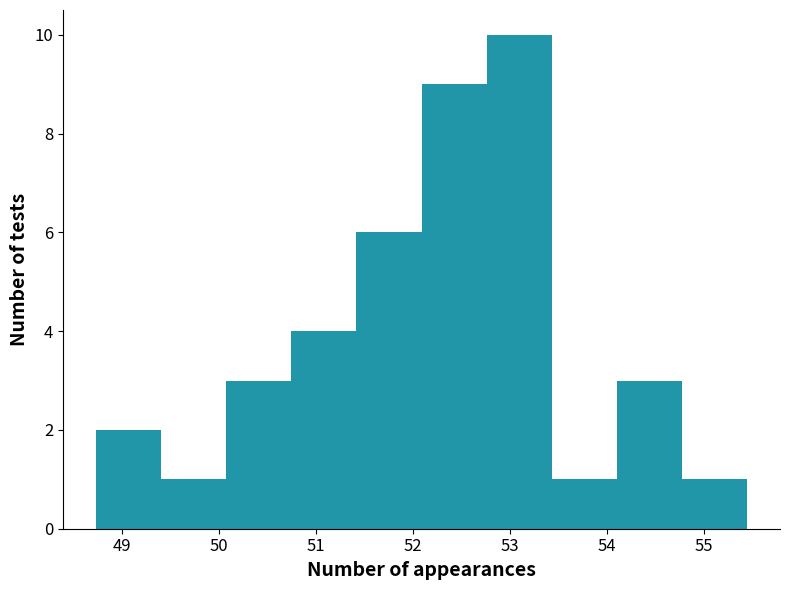

Over which range of the x-axis is the bar tallest?

52.8 to 53.4